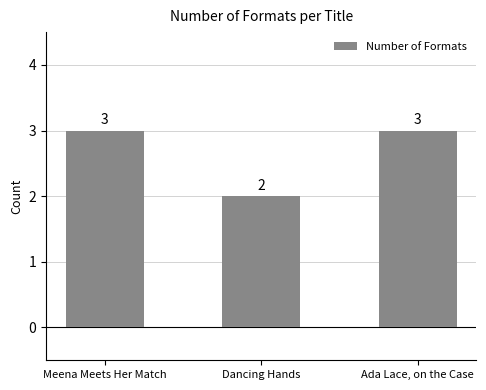

What is the sum of all values?

8